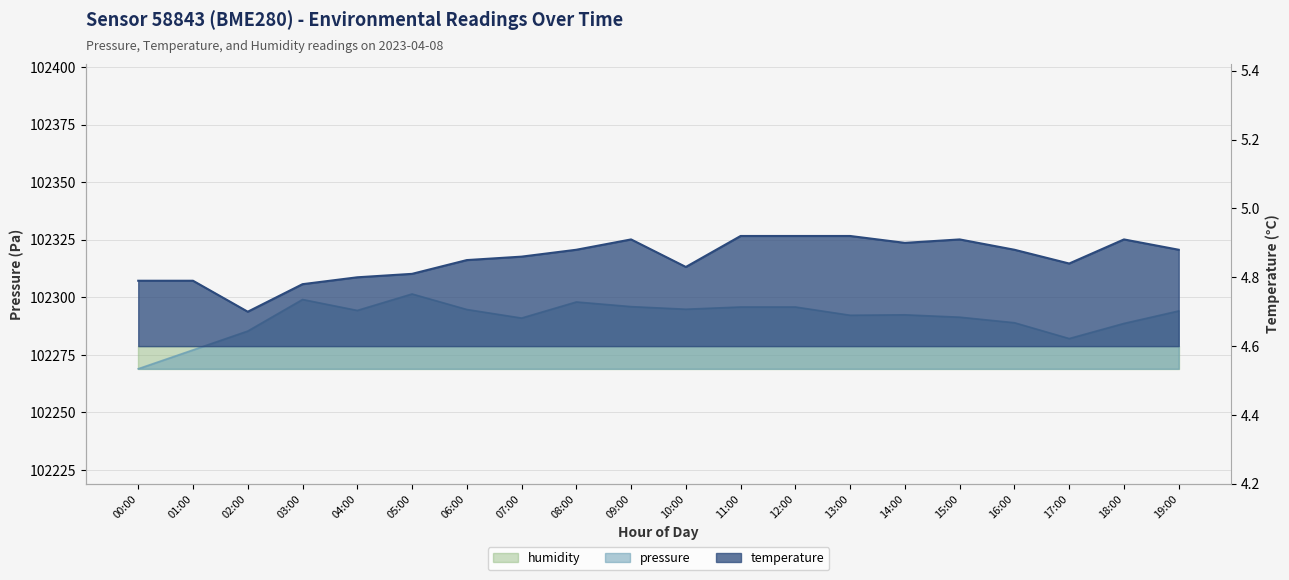

Which series changed the most between 13:00 and 18:00?

pressure